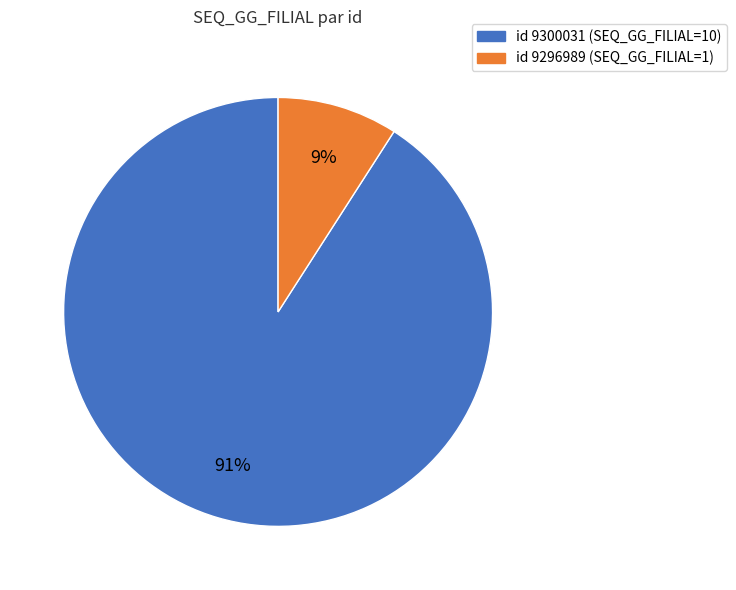

To the nearest percent, what is the average slice percentage?

50%